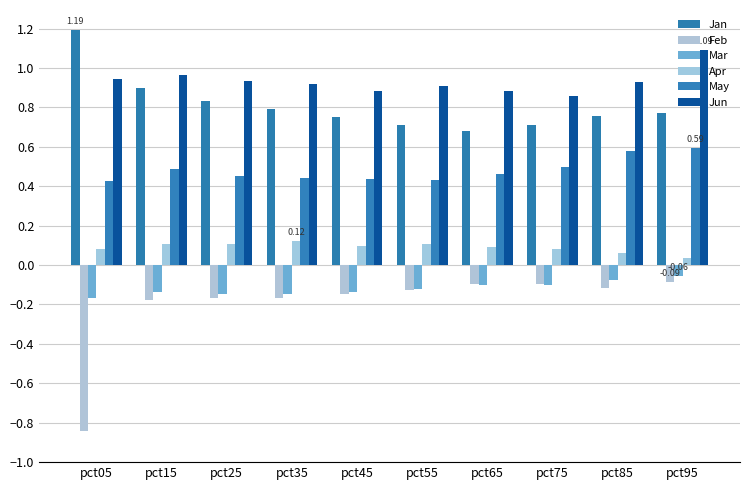

How many series are shown in this chart?

6